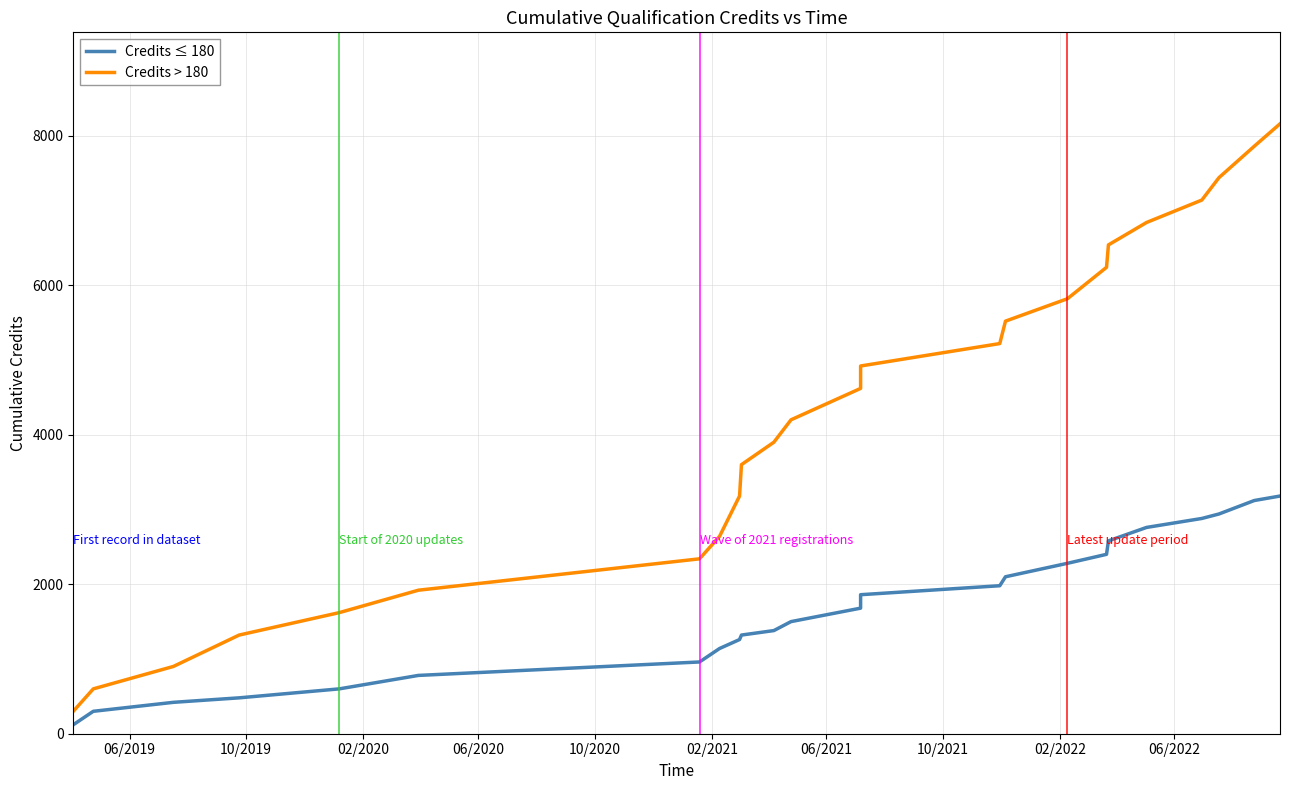

Which series has the largest total across all categories?

Credits > 180